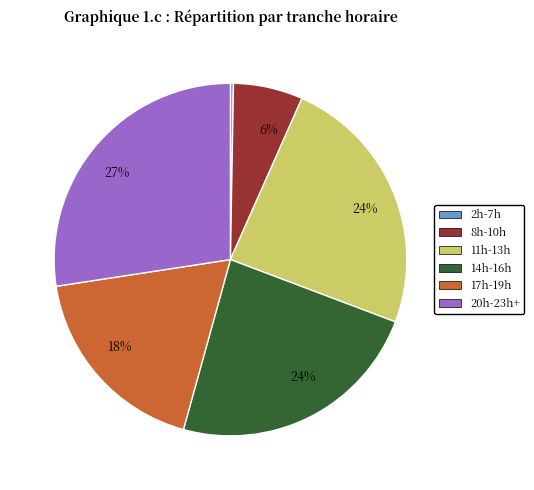

To the nearest percent, what is the average slice percentage?

17%